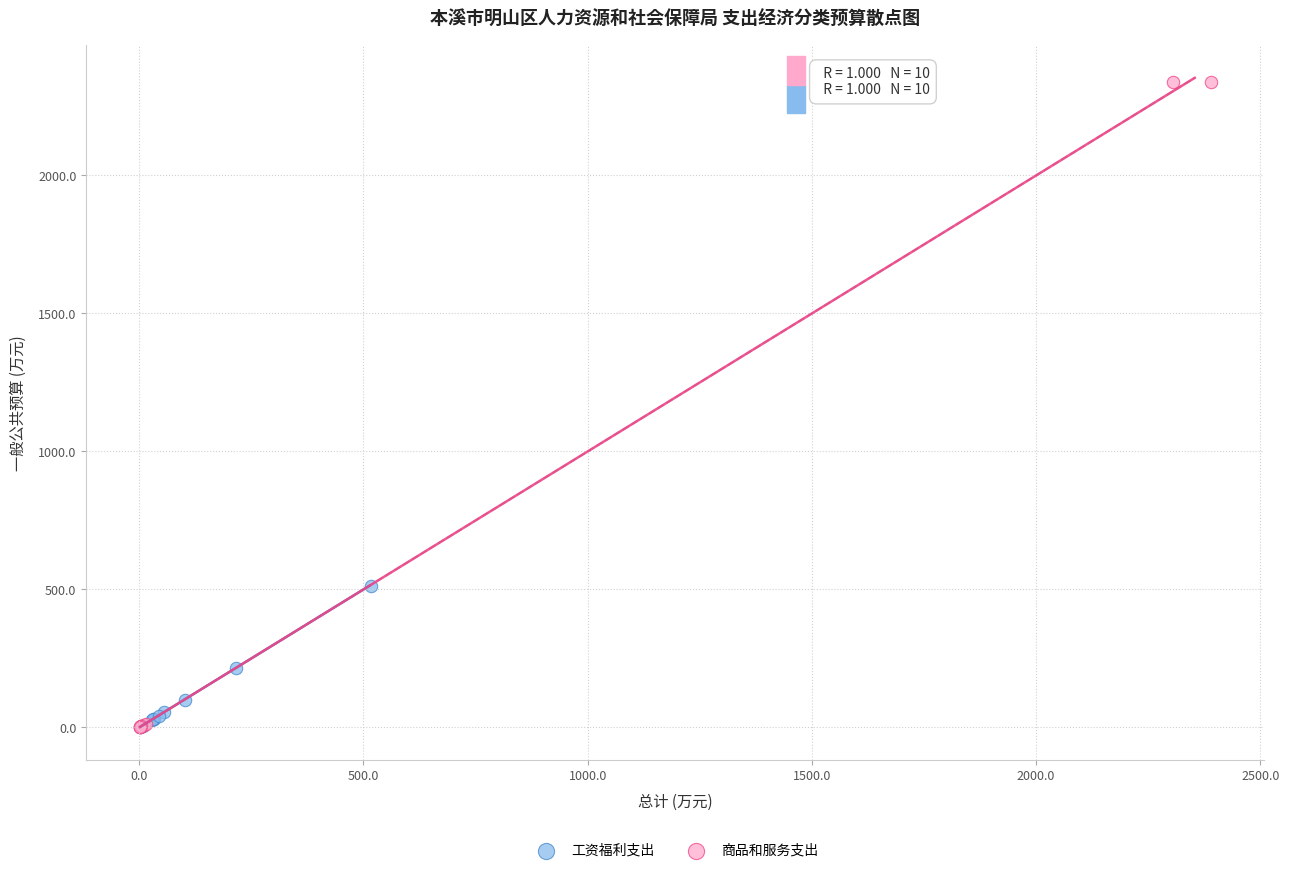

Which series contains the highest Y value?

商品和服务支出